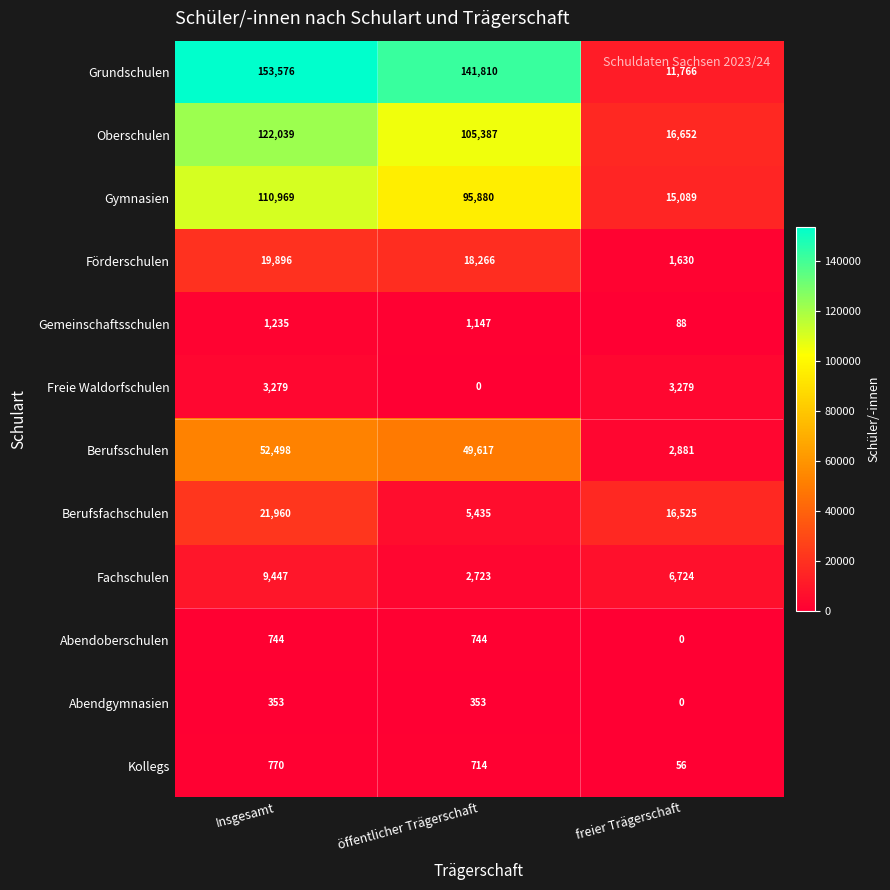

List the series in order of their peak value, lowest first.

Abendgymnasien, Abendoberschulen, Kollegs, Gemeinschaftsschulen, Freie Waldorfschulen, Fachschulen, Förderschulen, Berufsfachschulen, Berufsschulen, Gymnasien, Oberschulen, Grundschulen